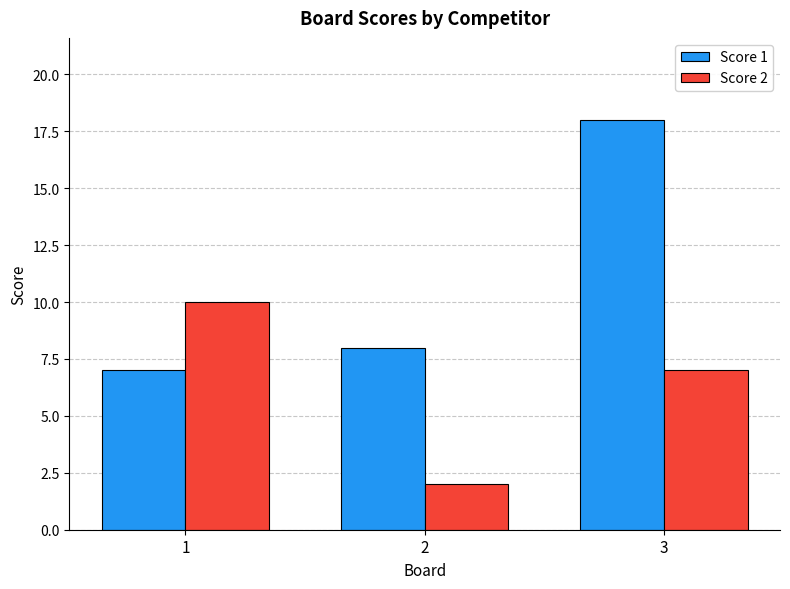

List the series in order of their peak value, highest first.

Score 1, Score 2